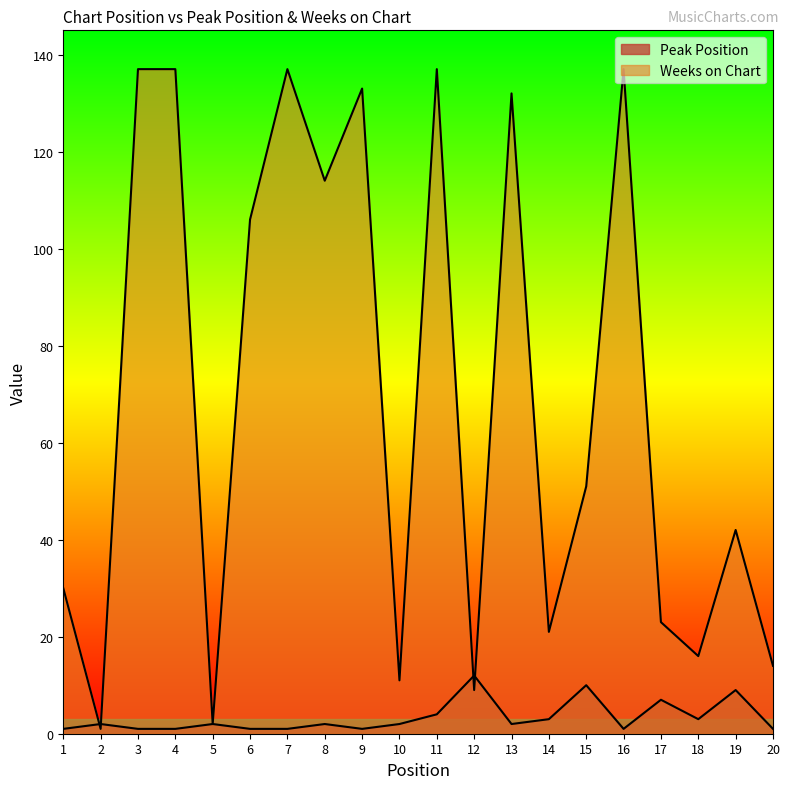

What is the average value of the Peak Position series?

3